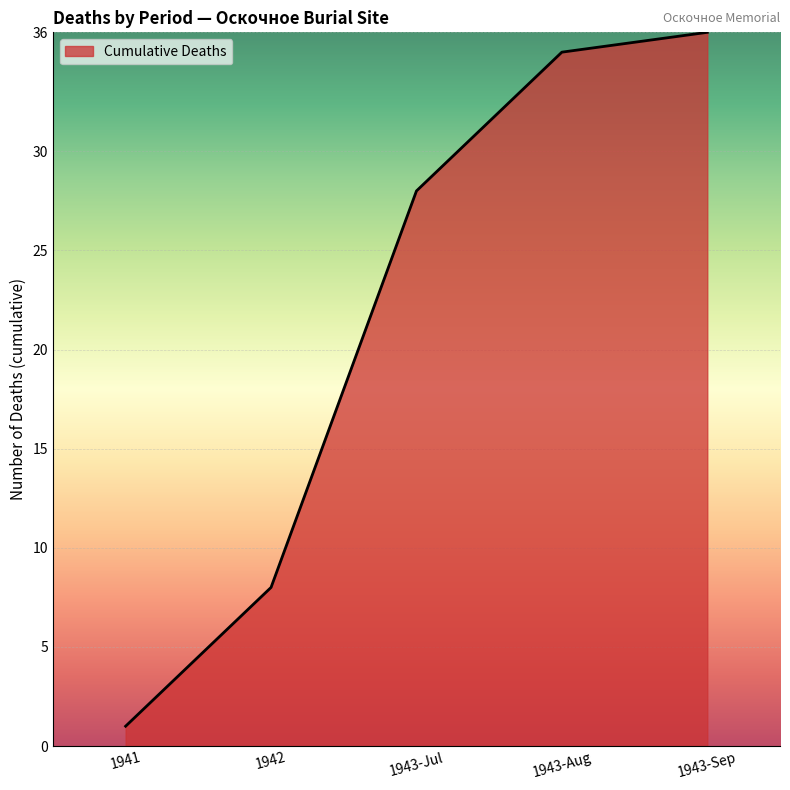

Which has a higher value, 1941 or 1943-Aug?

1943-Aug